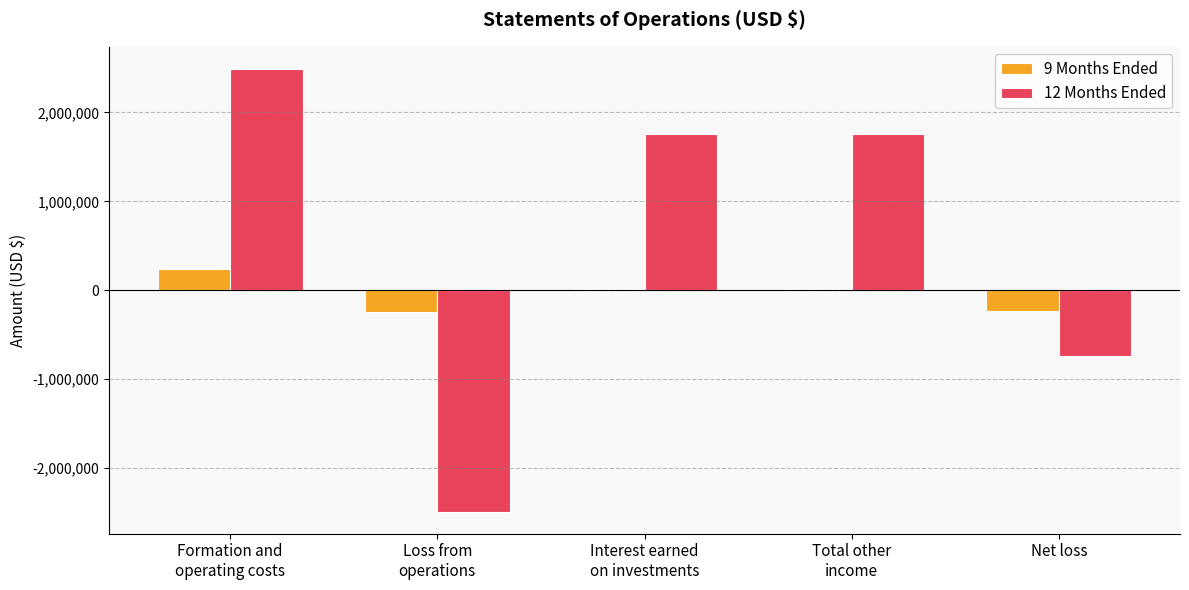

Is it true that 12 Months Ended equals -326260 at Net loss?

False